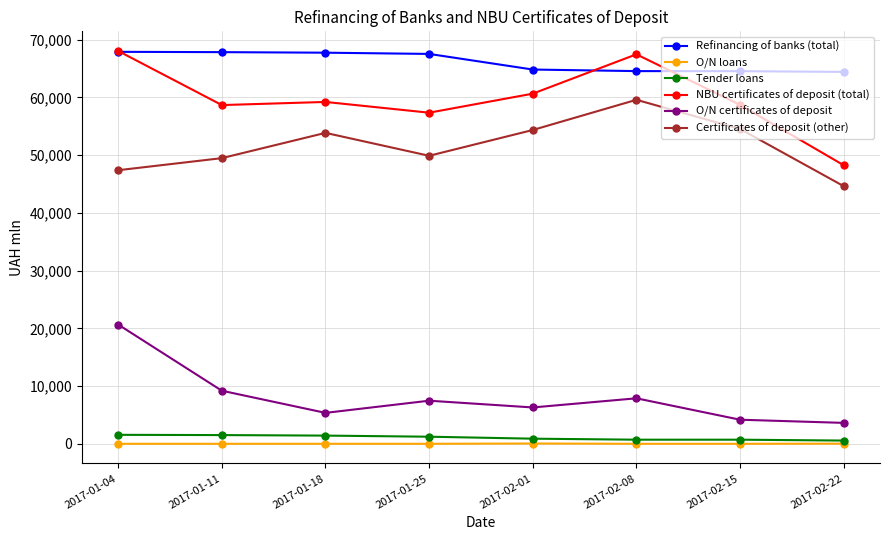

In O/N loans, how many points are higher than both neighbors (excluding endpoints)?

1